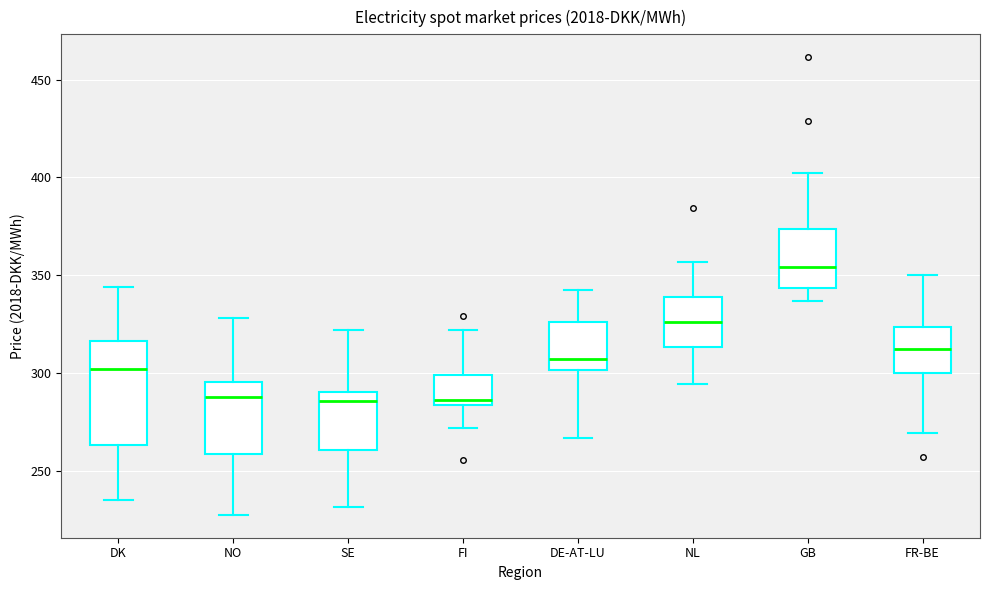

Reading left to right, read every box against the y-axis: the position of its median line, the range the box covers, and the ends of its whiskers. The values are not printed on the chart, so give them approximately, as read against the axis.

DK: median 300, box 265 to 315, whiskers 235 to 345
NO: median 290, box 260 to 295, whiskers 225 to 330
SE: median 285, box 260 to 290, whiskers 230 to 320
FI: median 285 (just above the box's lower edge), box 285 to 300, whiskers 270 to 320
DE-AT-LU: median 305, box 300 to 325, whiskers 265 to 345
NL: median 325, box 315 to 340, whiskers 295 to 355
GB: median 355, box 345 to 375, whiskers 335 to 400
FR-BE: median 310, box 300 to 325, whiskers 270 to 350